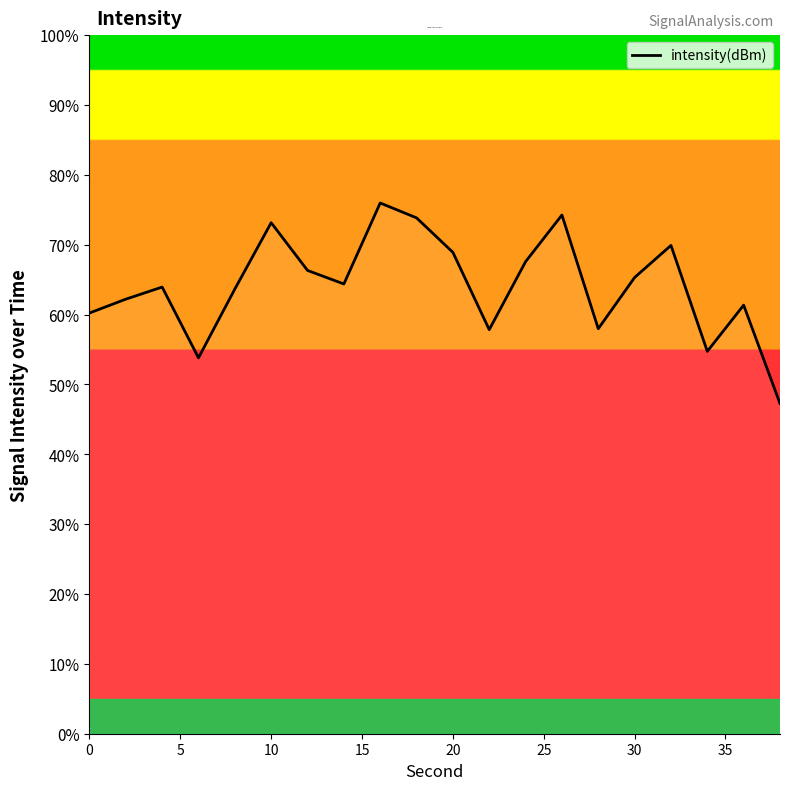

What is the maximum value shown in the chart?

76.0